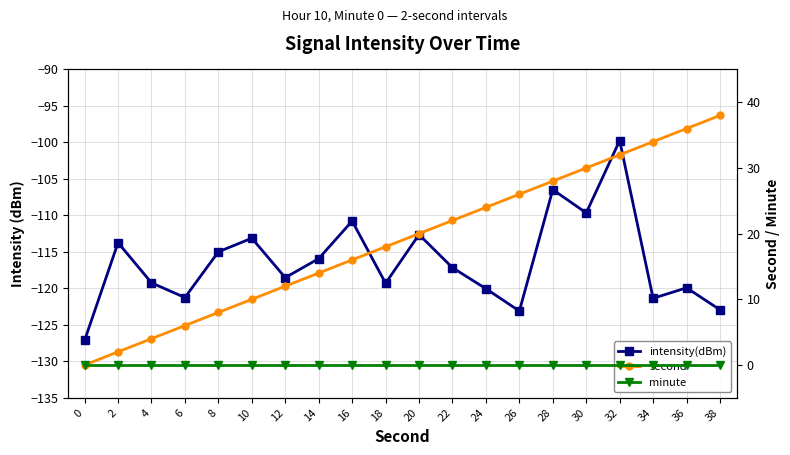

True or false: minute has a value of 0.0 at 34.

True